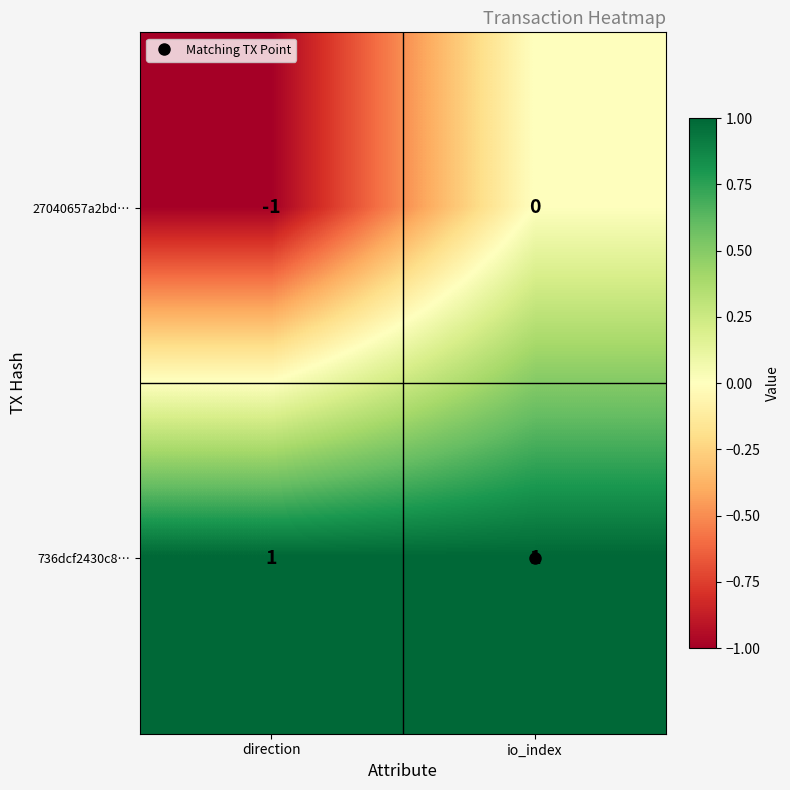

The value of 27040657a2bd… at io_index is 0. True or false?

True